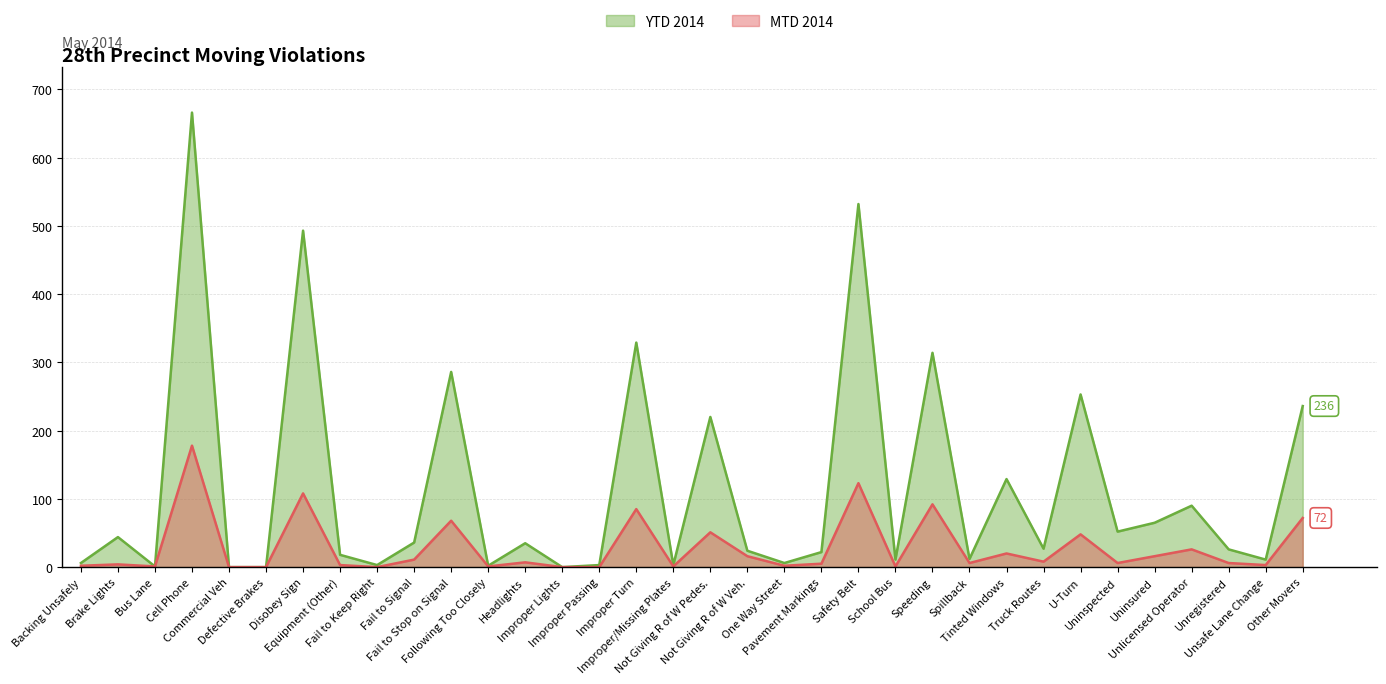

Reading left to right, what are all the values shown in this chart?

MTD 2014: Backing Unsafely=2	Brake Lights=4	Bus Lane=1	Cell Phone=178	Commercial Veh=0	Defective Brakes=0	Disobey Sign=108	Equipment (Other)=3	Fail to Keep Right=0	Fail to Signal=11	Fail to Stop on Signal=68	Following Too Closely=1	Headlights=7	Improper Lights=0	Improper Passing=0	Improper Turn=85	Improper/Missing Plates=1	Not Giving R of W Pedes.=51	Not Giving R of W Veh.=16	One Way Street=2	Pavement Markings=5	Safety Belt=123	School Bus=1	Speeding=92	Spillback=6	Tinted Windows=20	Truck Routes=8	U-Turn=48	Uninspected=6	Uninsured=16	Unlicensed Operator=26	Unregistered=6	Unsafe Lane Change=3	Other Movers=72
YTD 2014: Backing Unsafely=6	Brake Lights=44	Bus Lane=1	Cell Phone=666	Commercial Veh=0	Defective Brakes=0	Disobey Sign=493	Equipment (Other)=18	Fail to Keep Right=3	Fail to Signal=36	Fail to Stop on Signal=286	Following Too Closely=2	Headlights=35	Improper Lights=0	Improper Passing=3	Improper Turn=329	Improper/Missing Plates=3	Not Giving R of W Pedes.=220	Not Giving R of W Veh.=24	One Way Street=6	Pavement Markings=22	Safety Belt=532	School Bus=11	Speeding=314	Spillback=12	Tinted Windows=129	Truck Routes=27	U-Turn=253	Uninspected=52	Uninsured=65	Unlicensed Operator=90	Unregistered=26	Unsafe Lane Change=11	Other Movers=236